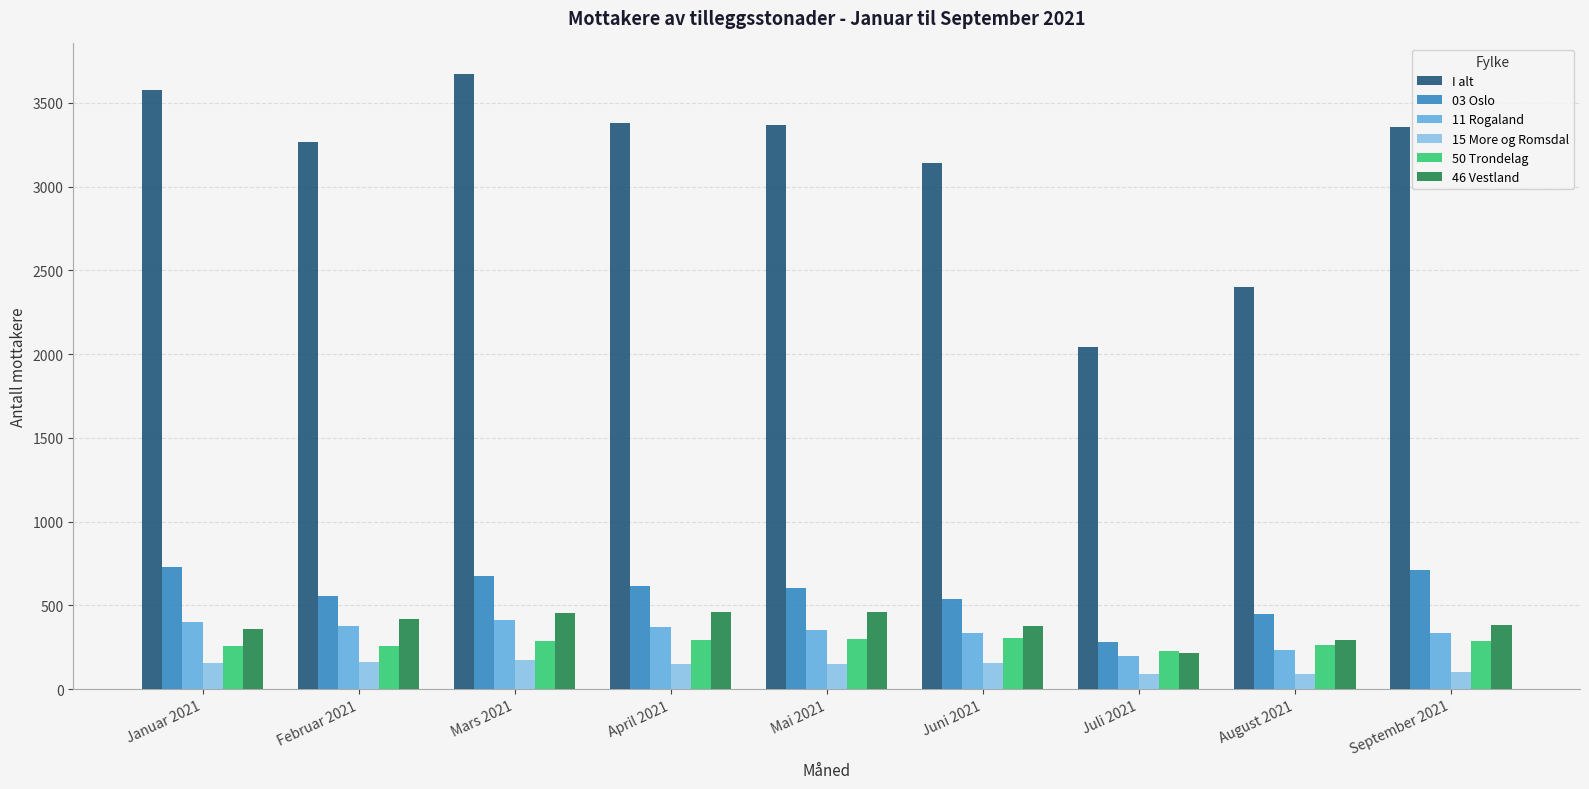

What is the value of the 03 Oslo bar at the 9th from the left?

709